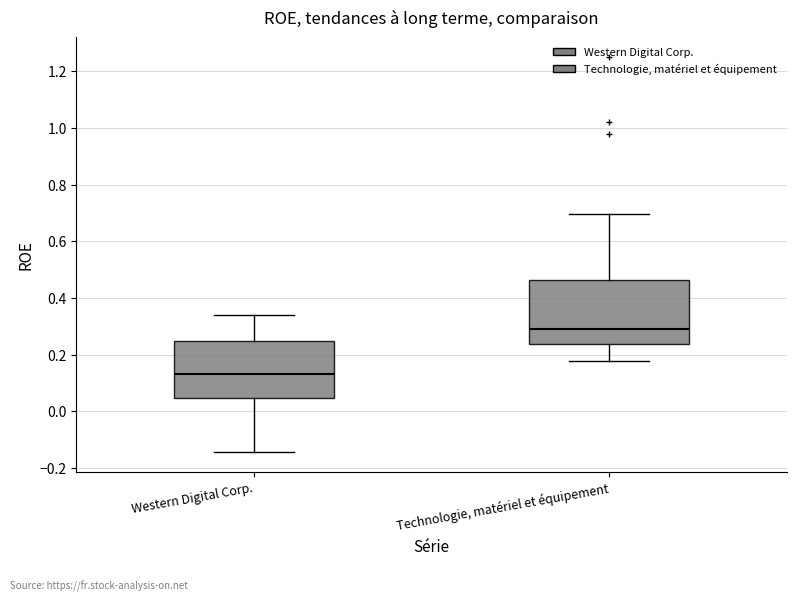

Reading left to right, transcribe this box plot: for each box, give where its median line is, the range the box spans, and where its two whiskers end, as read against the y-axis. The values are not printed on the chart, so give them approximately, as read against the axis.

Western Digital Corp.: median 0.14, box 0.04 to 0.24, whiskers -0.14 to 0.34
Technologie, matériel et équipement: median 0.28, box 0.24 to 0.46, whiskers 0.18 to 0.70